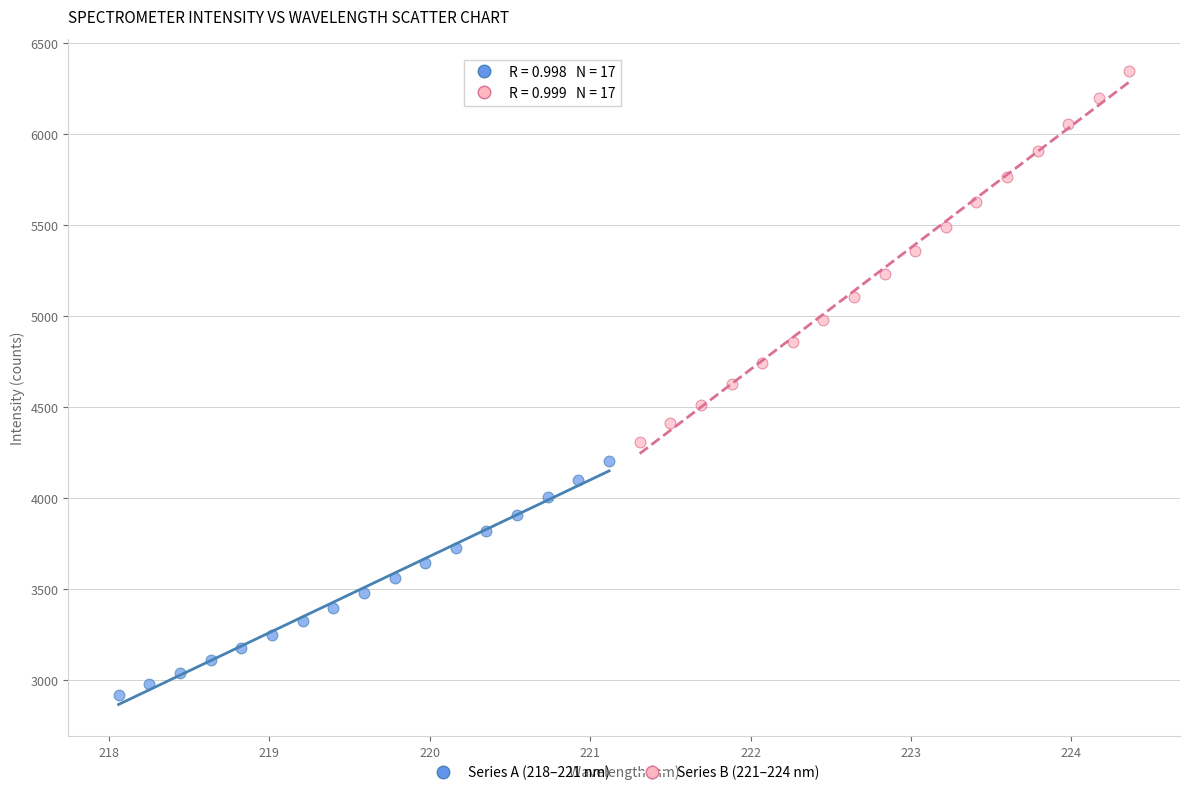

Which series contains the highest Y value?

Series B (221–224 nm)